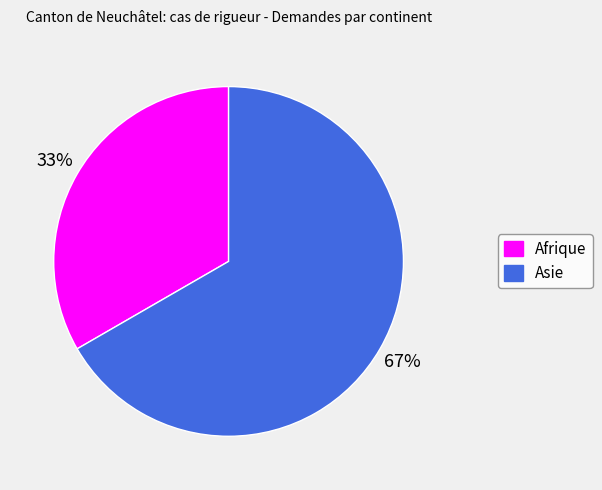

Count the number of slices in the pie.

2